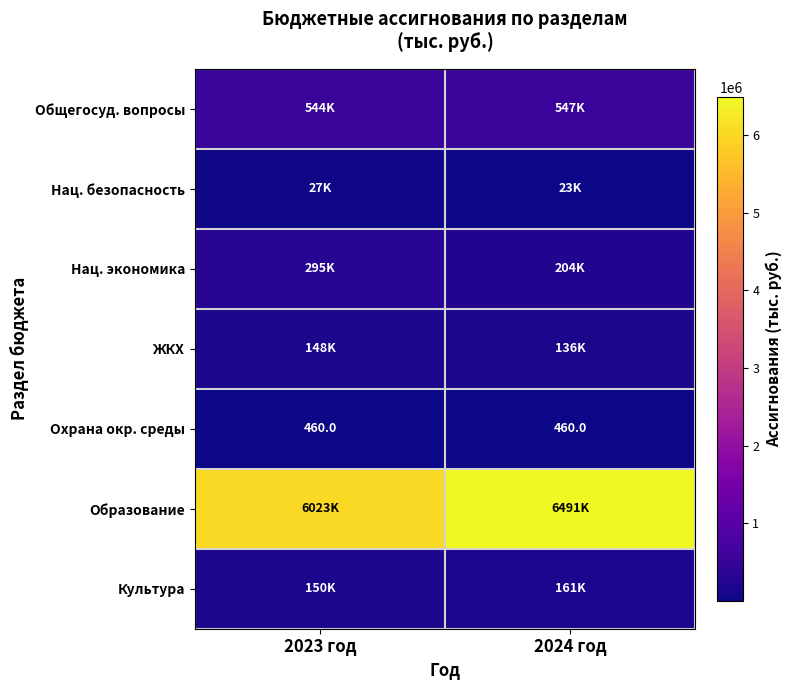

Which has a higher value, 2024 год or 2023 год?

2024 год